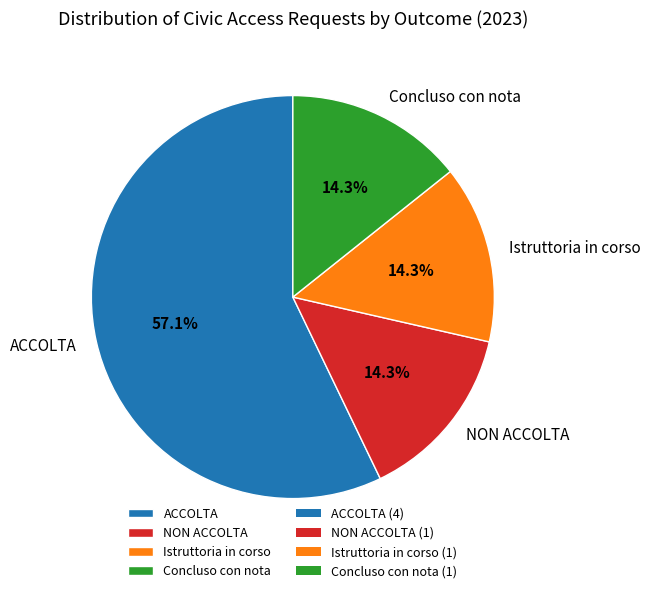

To the nearest percent, what percentage of the pie is Istruttoria in corso?

14%